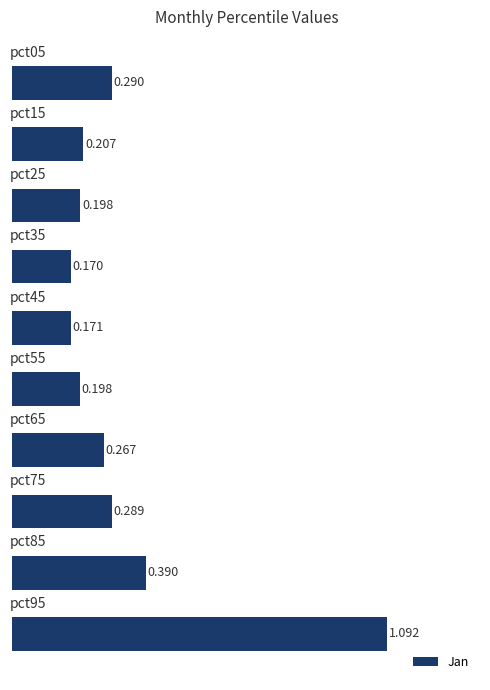

How many categories are shown in the chart?

10